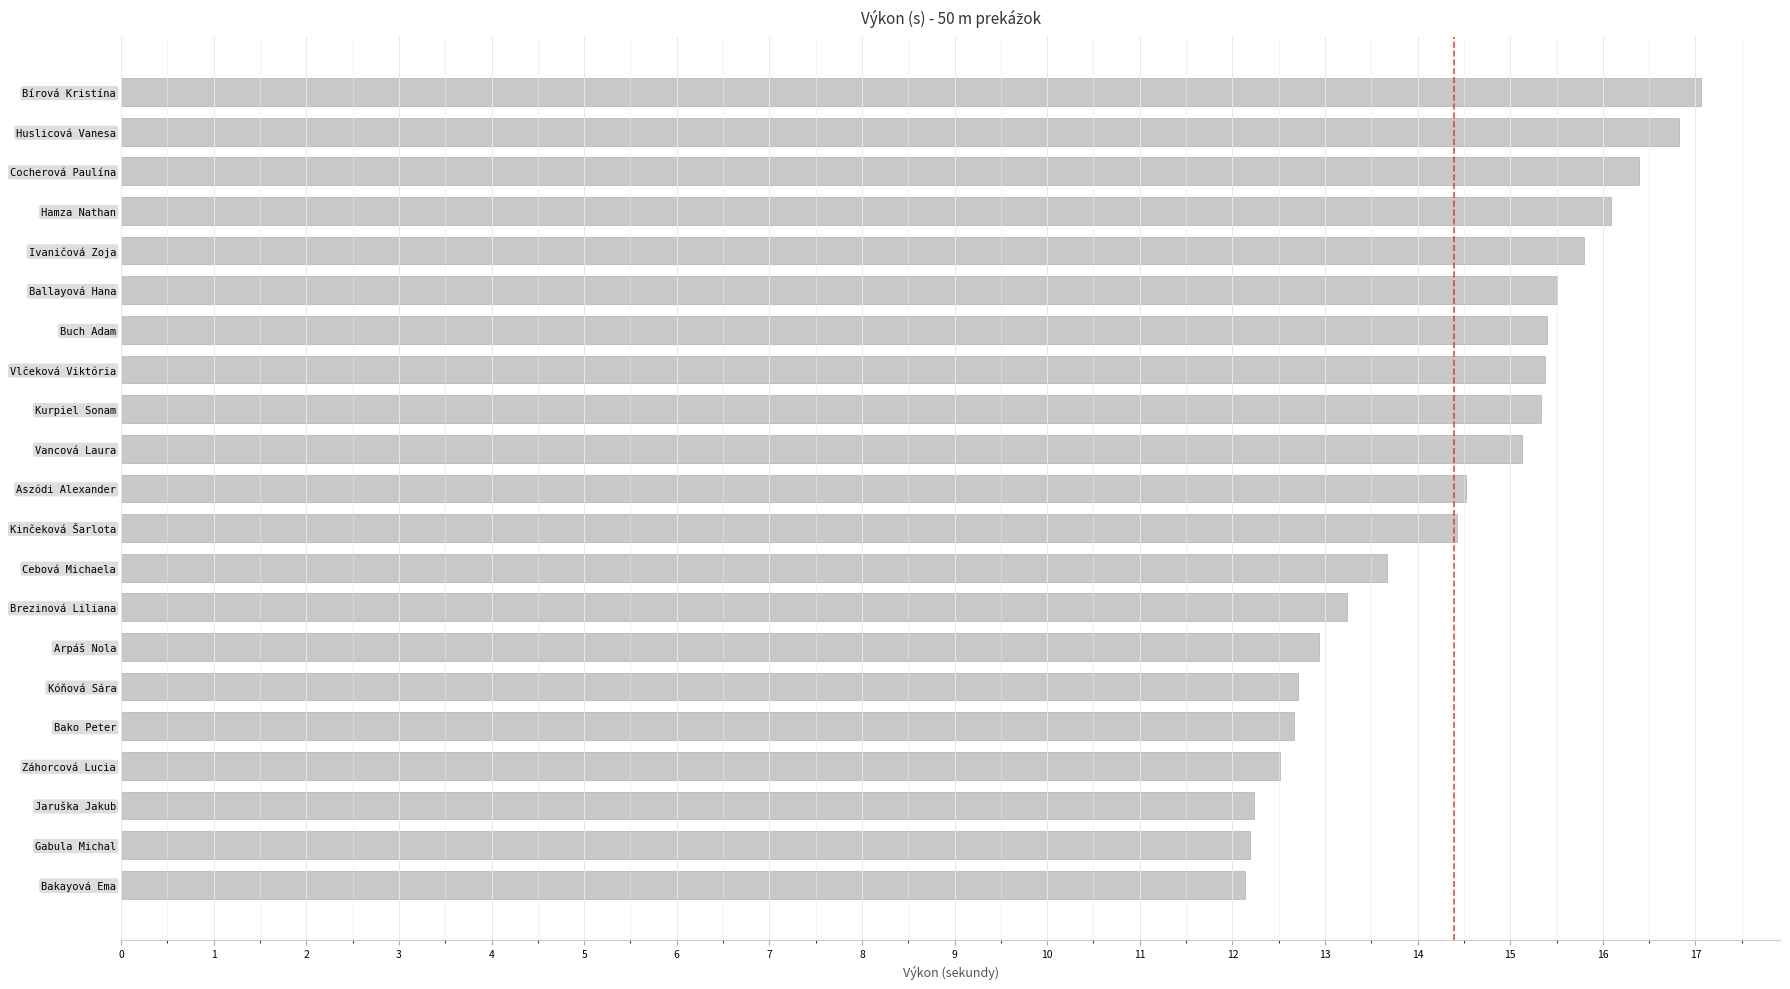

Approximately how many times larger is the value at Vlčeková Viktória compared to Bírová Kristína?

0.9